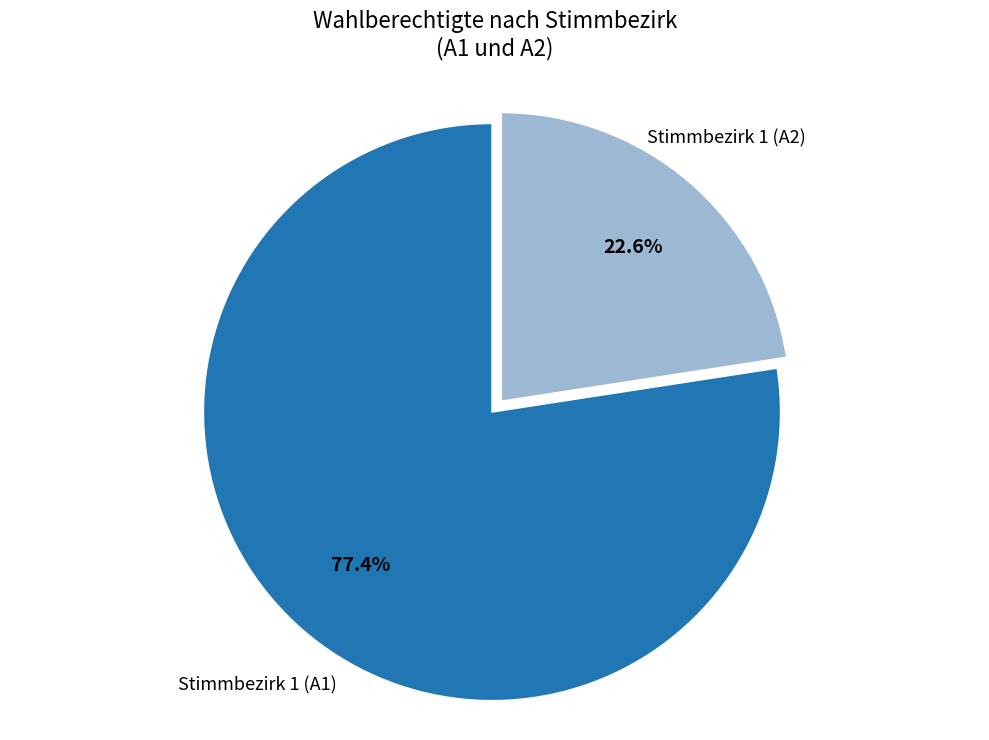

Does any single category account for the majority?

Yes